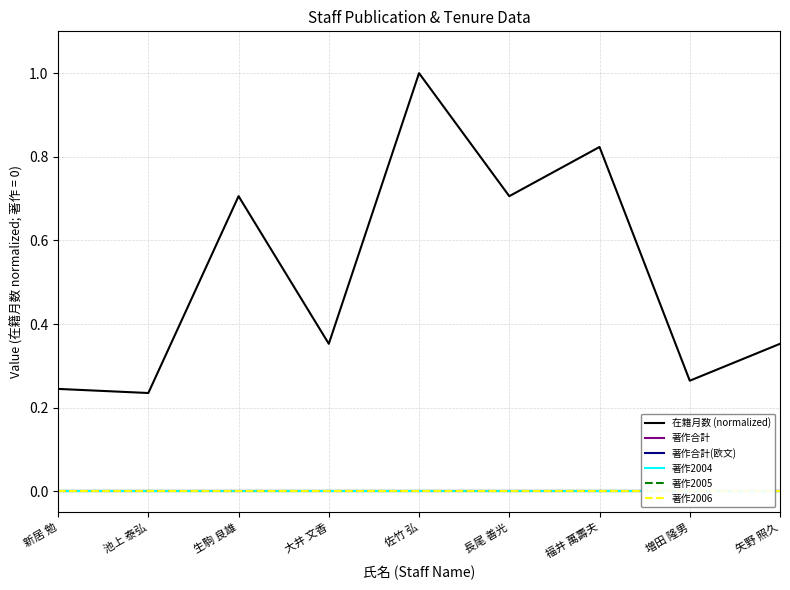

True or false: 著作合計 and 著作合計(欧文) cross at least once.

False